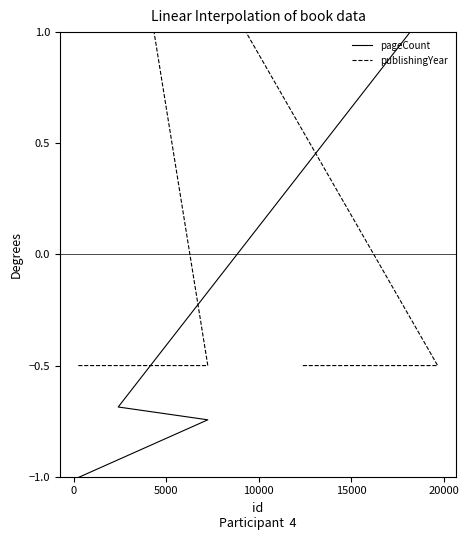

At which category is the sum across all series the highest?

5000